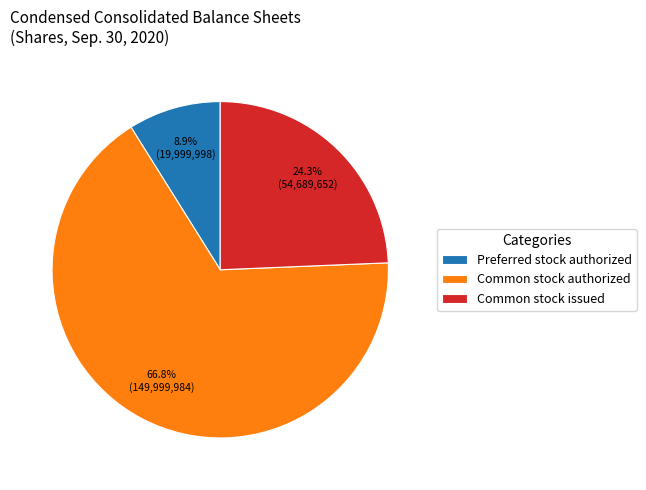

What is the majority slice?

Common stock authorized